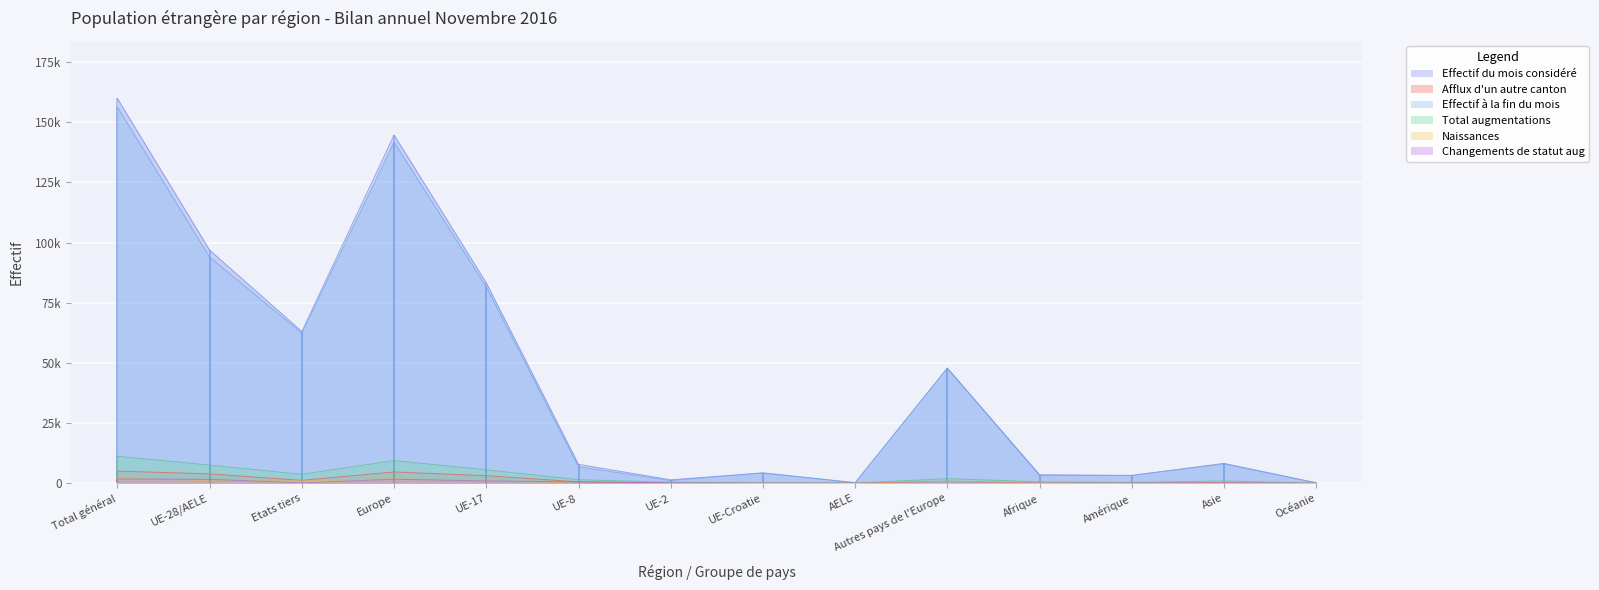

Is the value of Naissances at Afrique greater than the value of Total augmentations at Afrique?

No